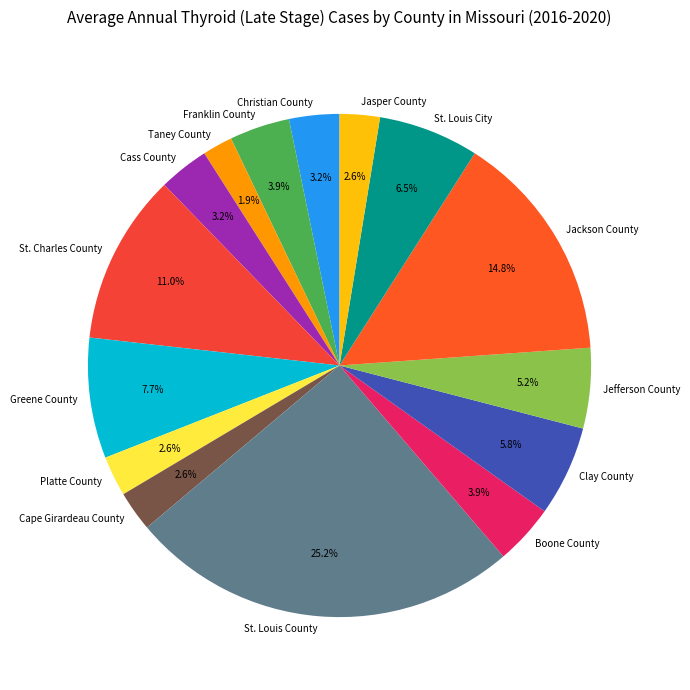

Does Taney County represent more than half of the total?

No